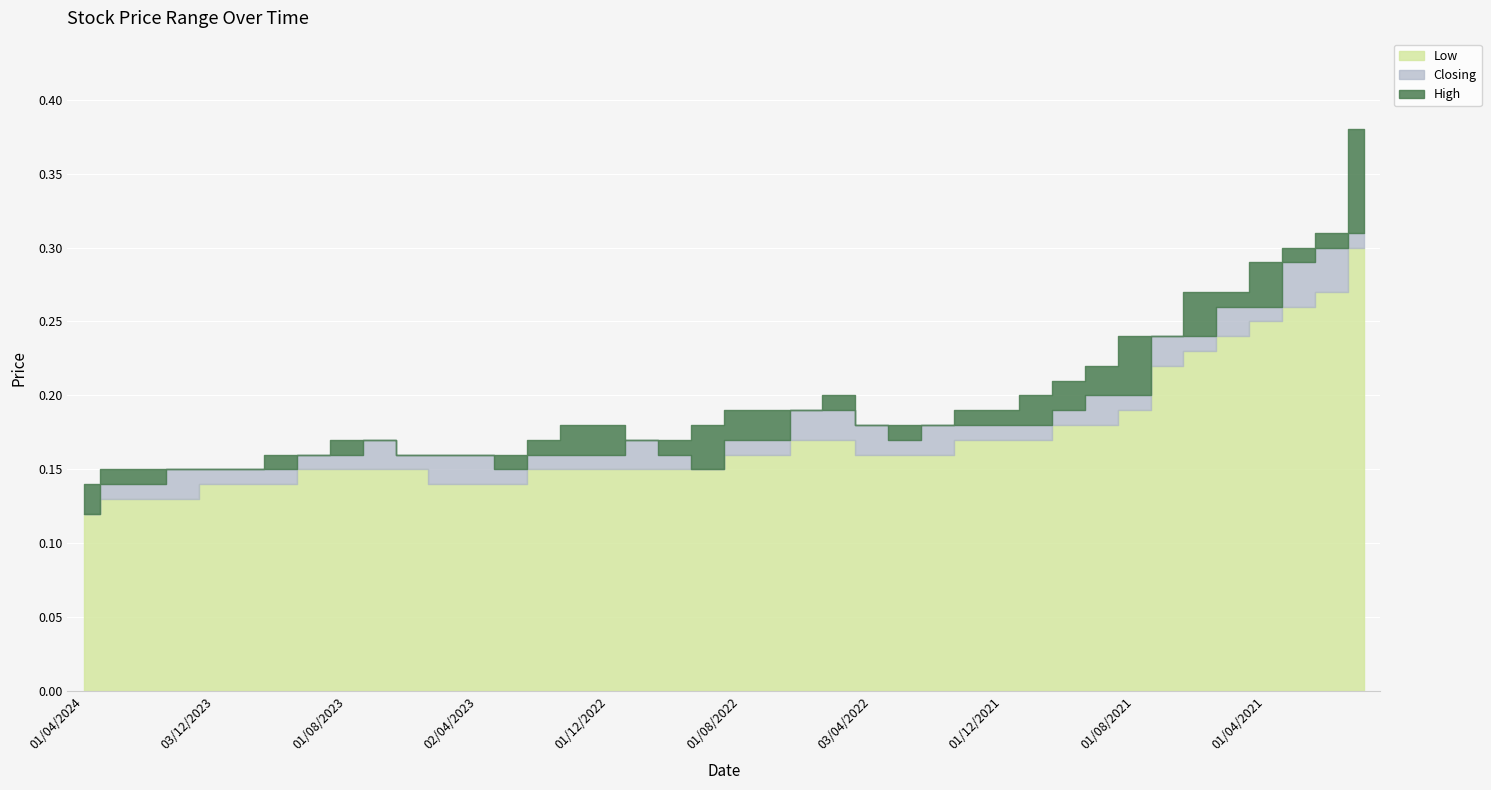

What is the value of the High point at the 40th from the left?

0.4